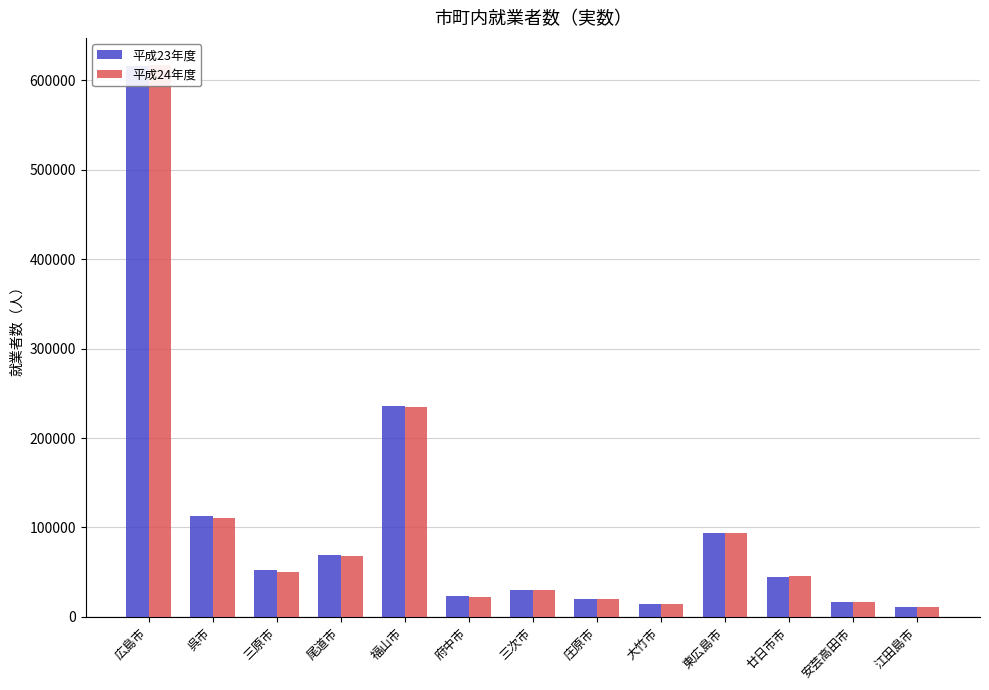

Is it true that 平成24年度 equals 45684 at 廿日市市?

True